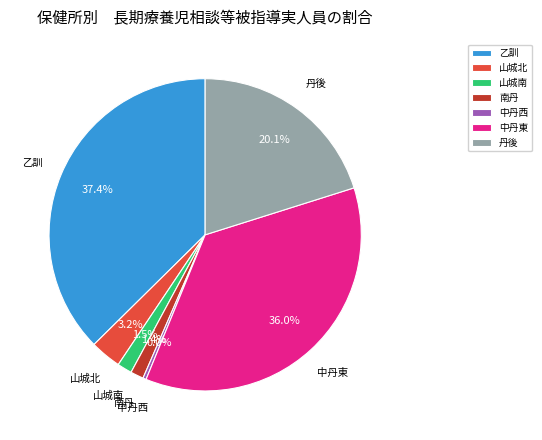

What is the largest slice in the pie chart?

乙訓